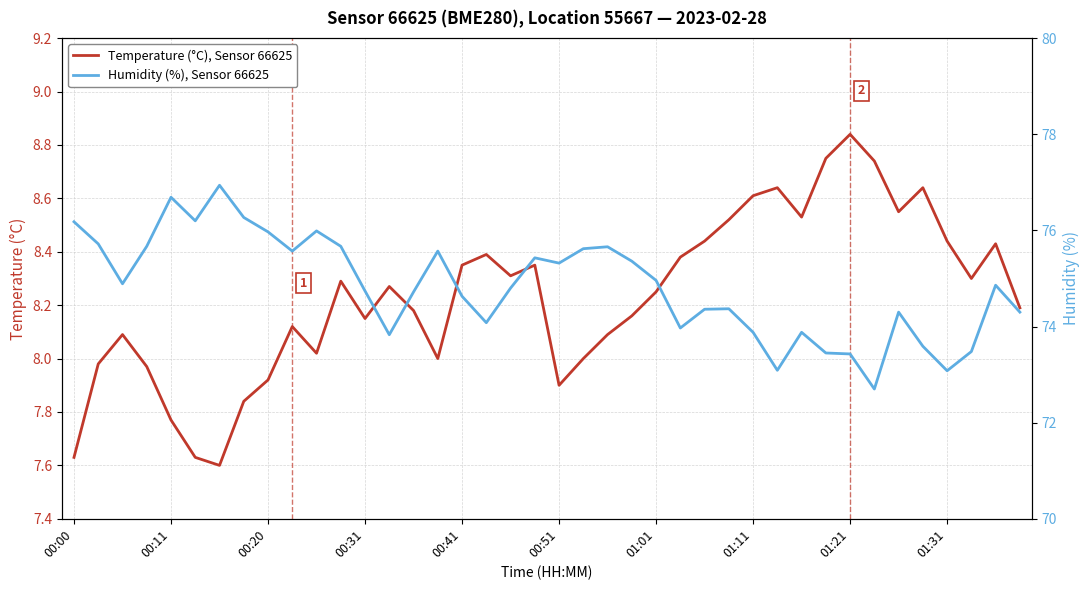

How many values in the Humidity (%), Sensor 66625 series are below 74?

11